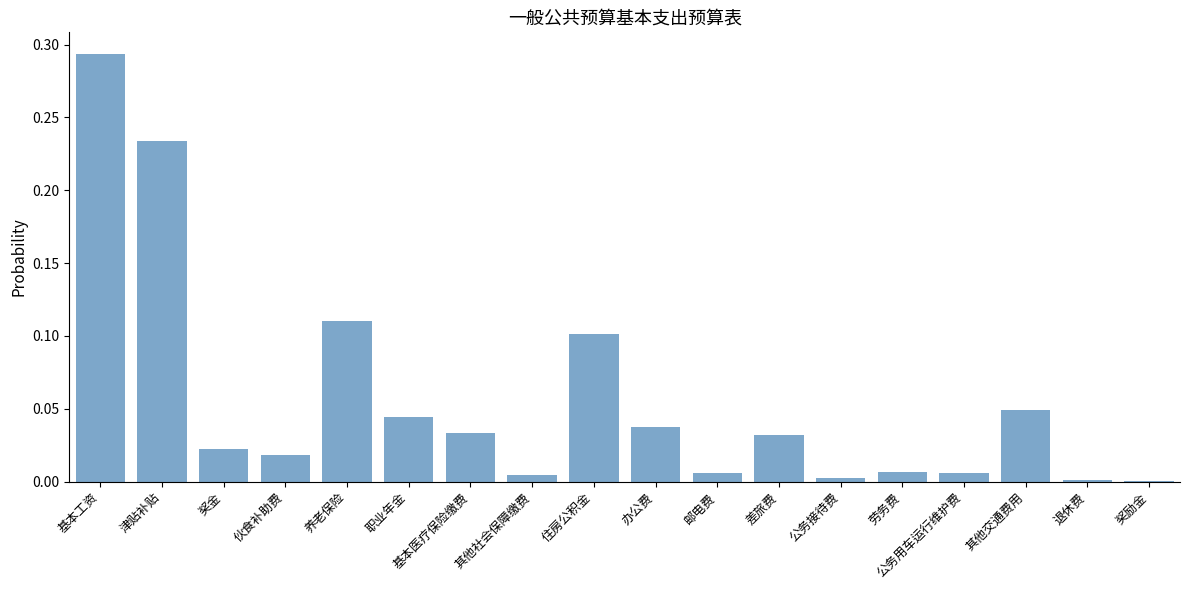

Which category has the highest value across all series?

基本工资